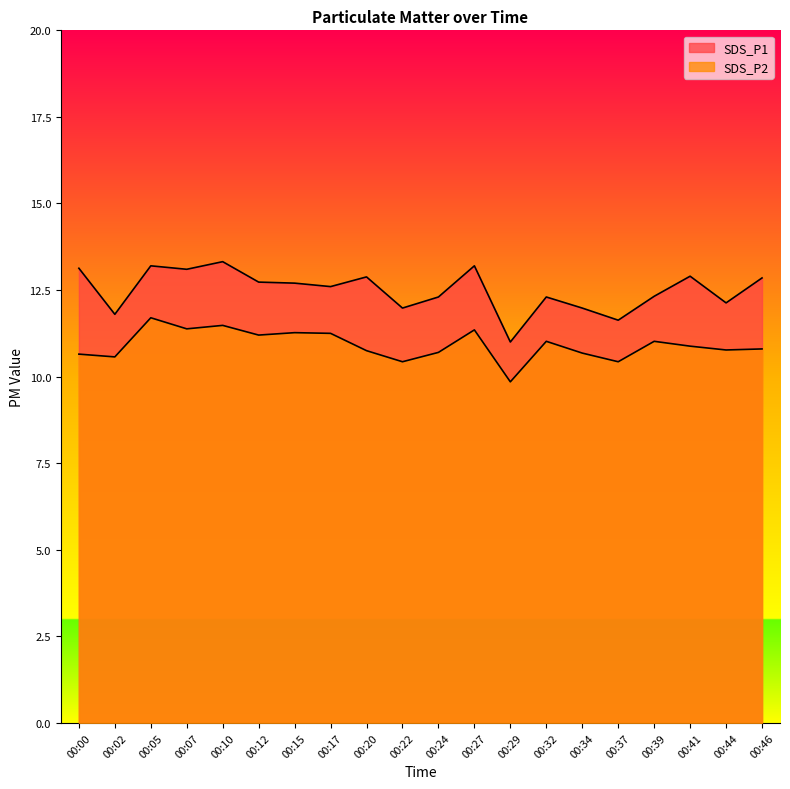

Is it true that SDS_P1 equals 11.0 at 00:29?

True